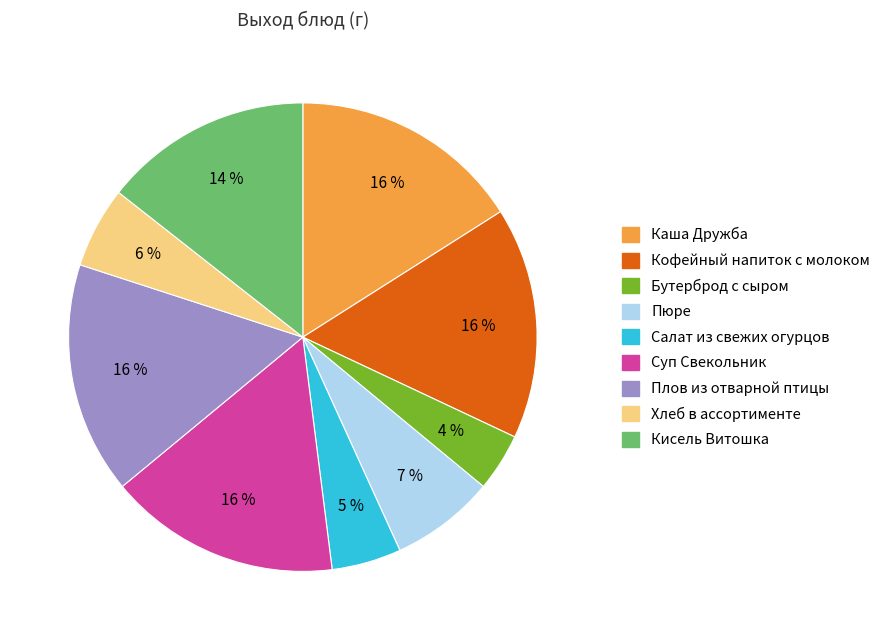

Is the sum of Суп Свекольник and Каша Дружба greater than half?

No